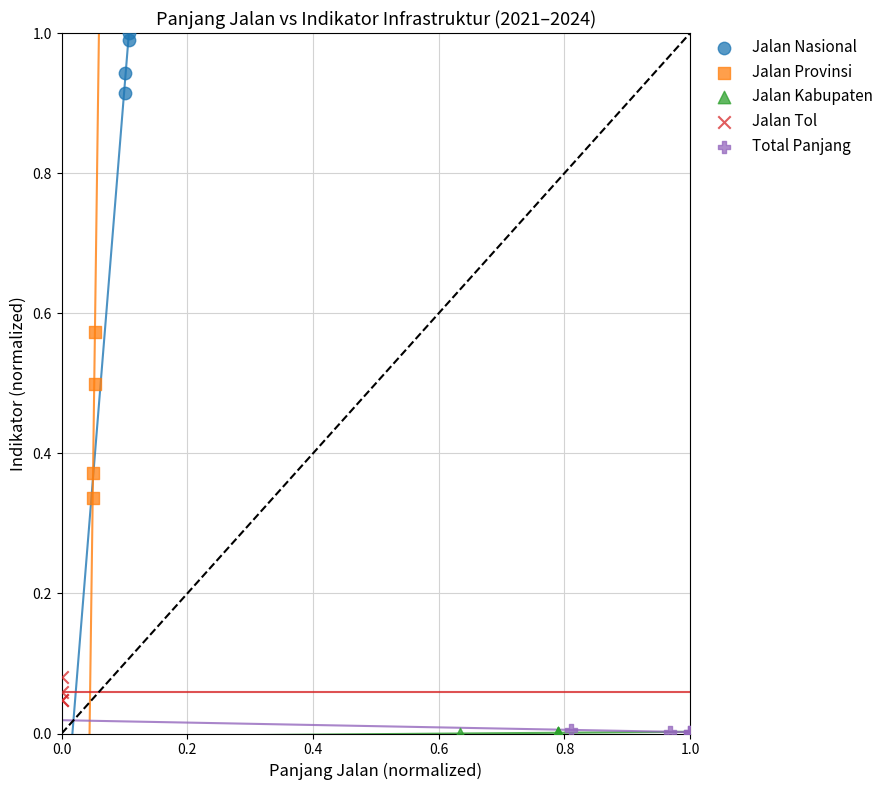

What are all the series names shown in the legend?

Jalan Nasional, Jalan Provinsi, Jalan Kabupaten, Jalan Tol, Total Panjang